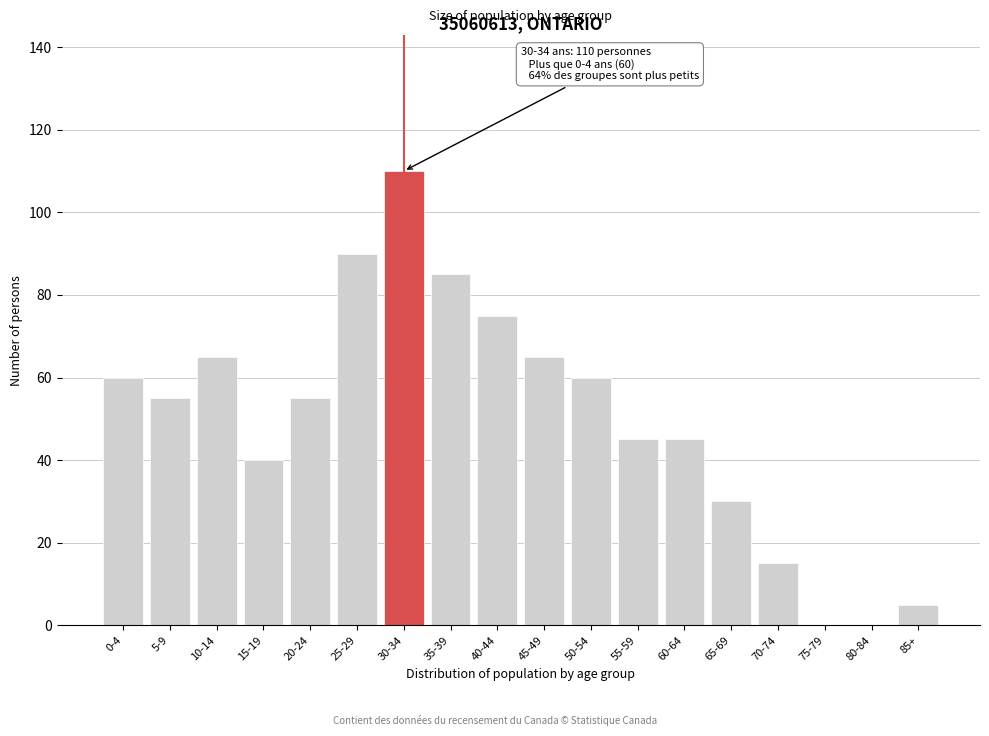

Reading right to left, transcribe all the data shown in this chart.

85+=5	80-84=0	75-79=0	70-74=15	65-69=30	60-64=45	55-59=45	50-54=60	45-49=65	40-44=75	35-39=85	30-34=110	25-29=90	20-24=55	15-19=40	10-14=65	5-9=55	0-4=60